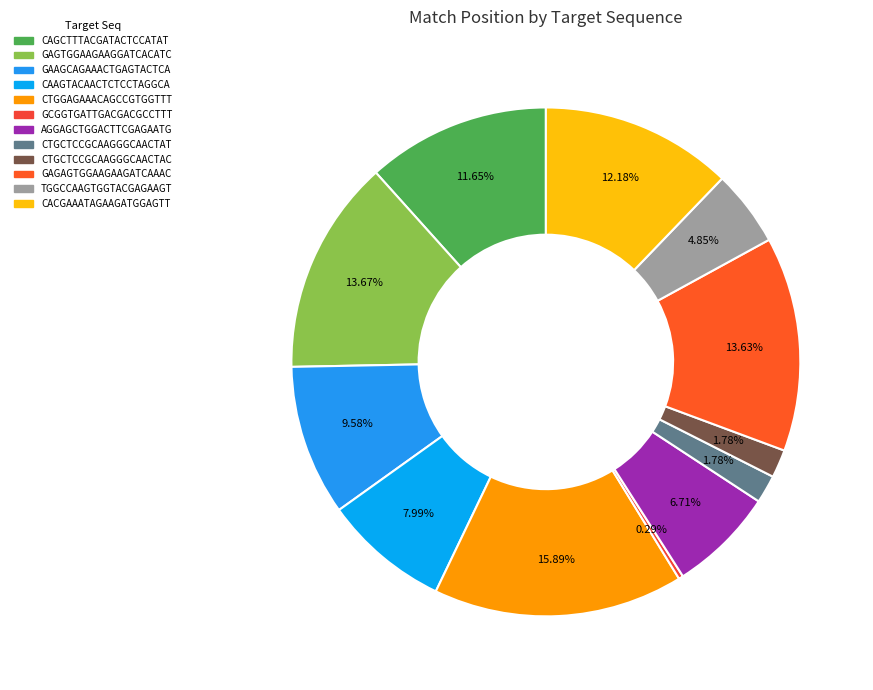

Is it true that AGGAGCTGGACTTCGAGAATG is 1% of the pie?

False